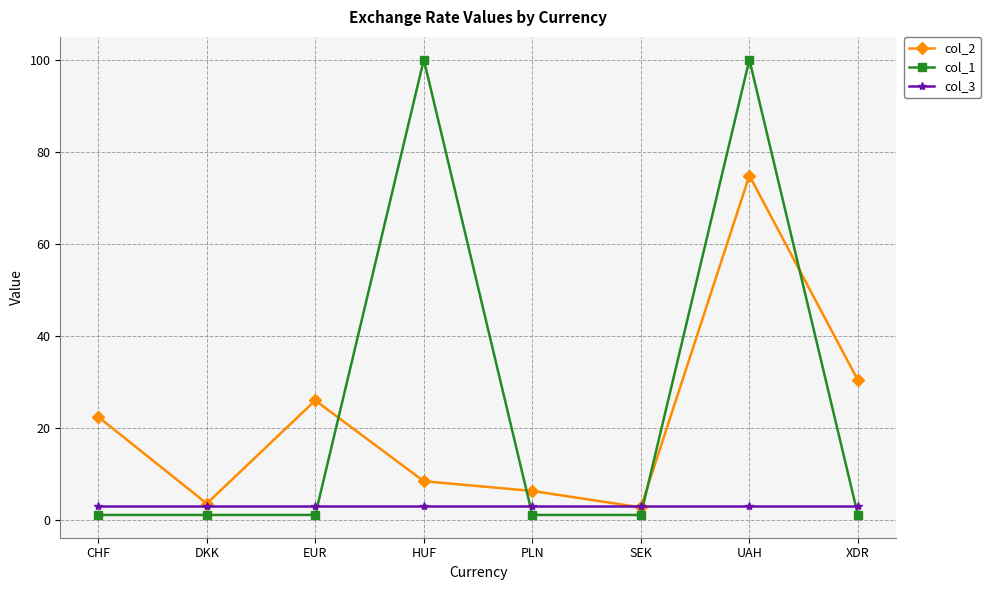

Does the chart display data point markers on the line(s)?

Yes